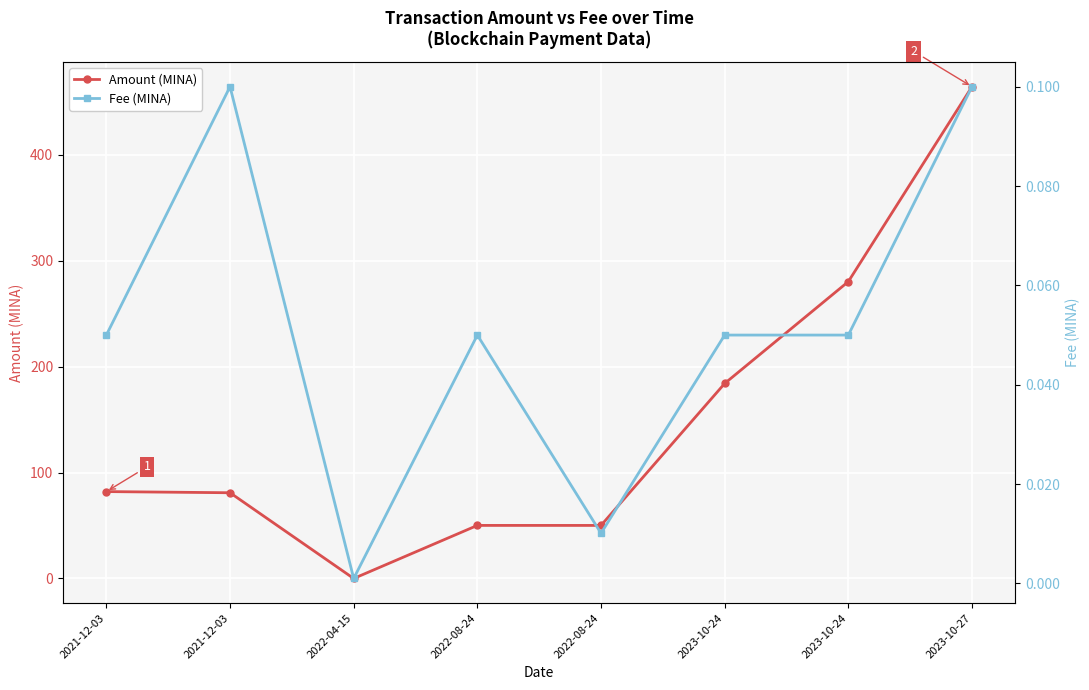

Which has a higher value, 2022-04-15 or 2021-12-03?

2021-12-03